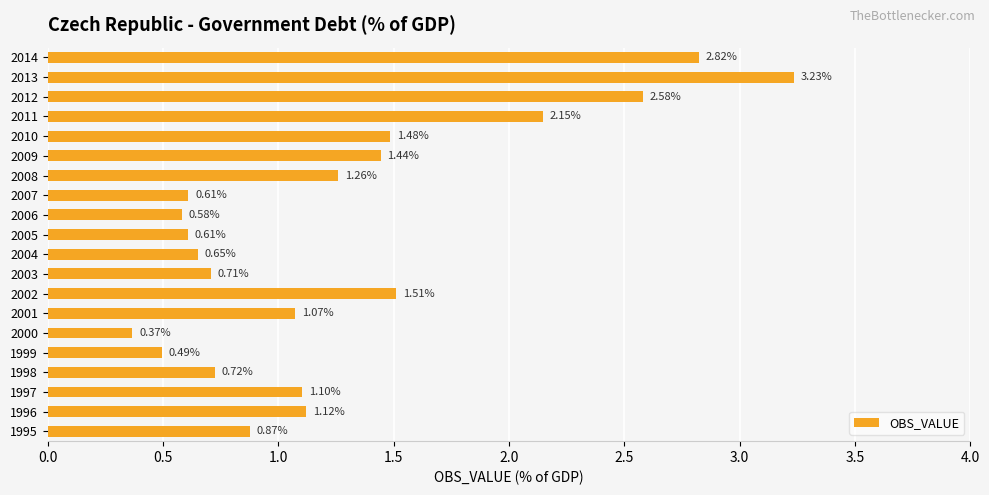

What is the difference between the values at 1998 and 2012?

1.9